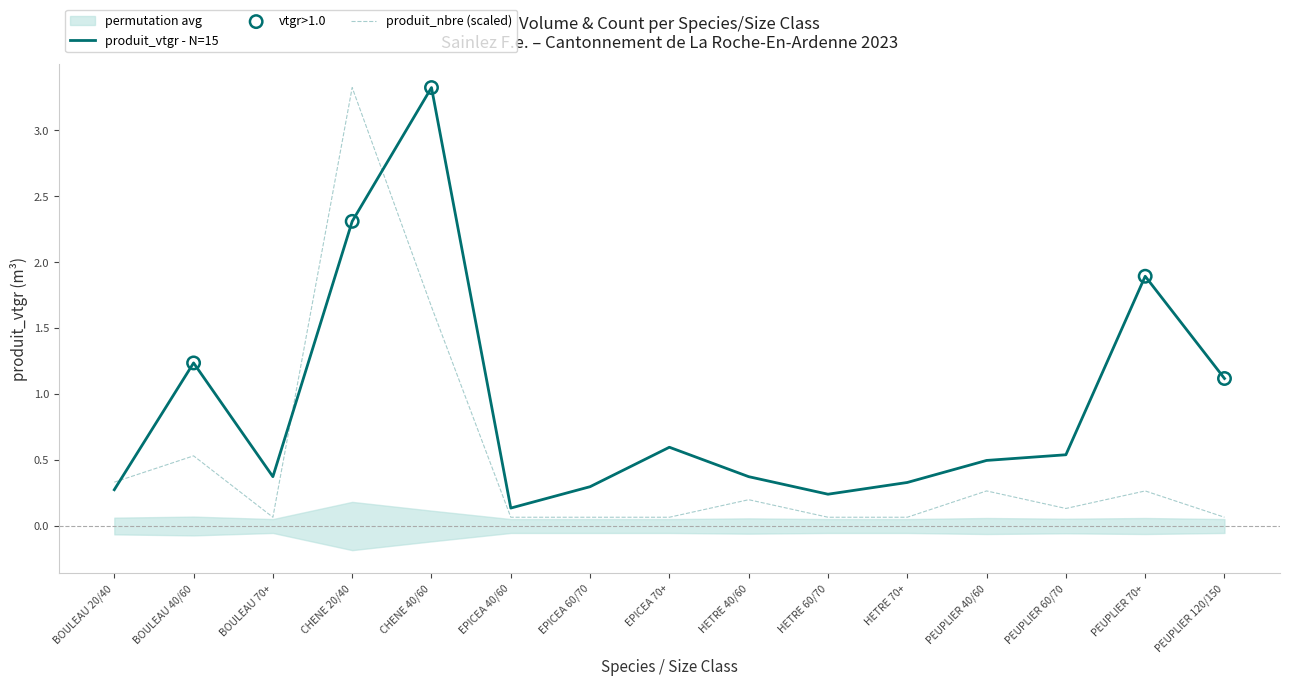

Which series has the largest total across all categories?

produit_vtgr